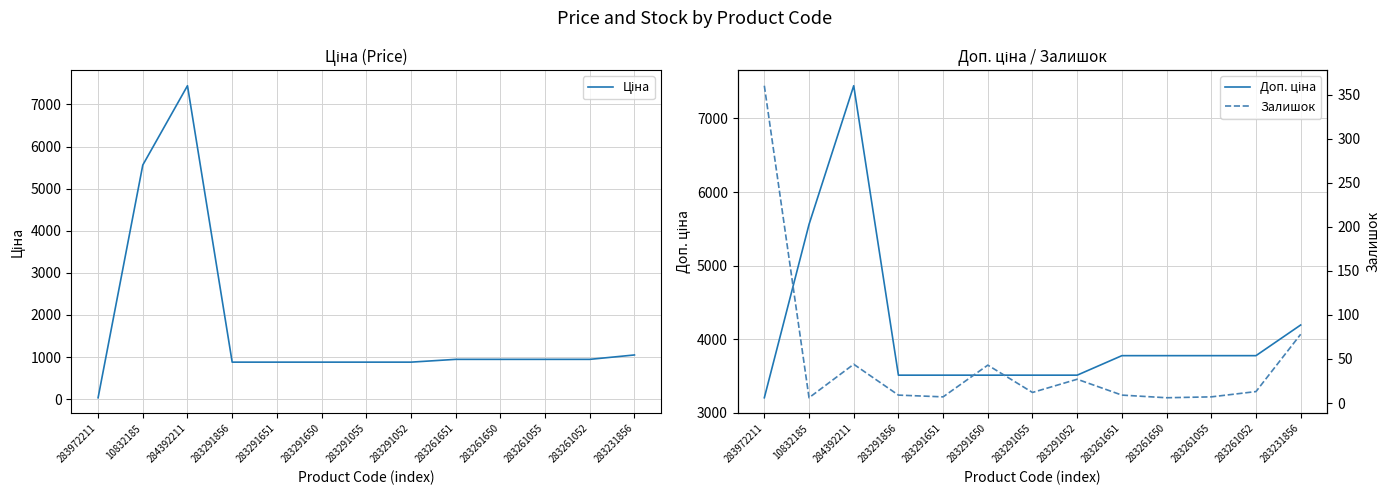

Is the value of Ціна at 283972211 greater than the value of Доп. ціна at 283291052?

No